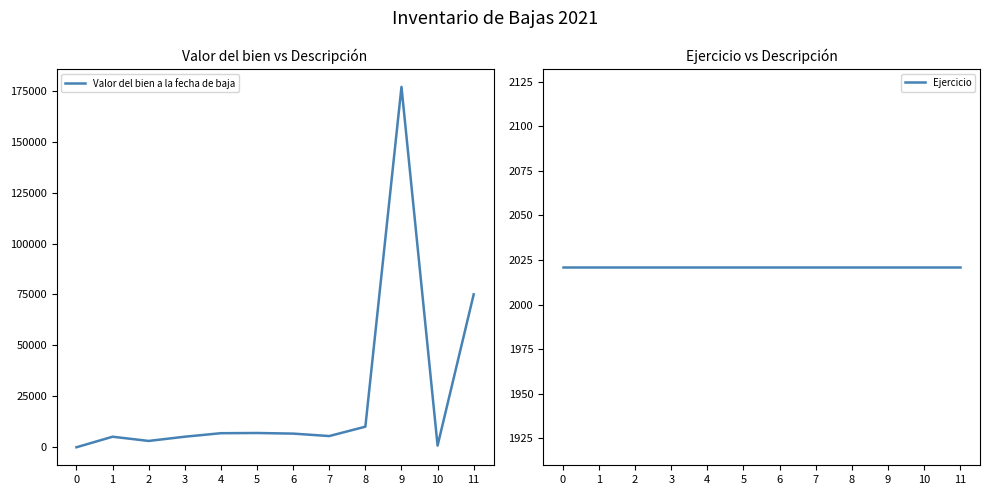

List the labels in order of Valor del bien a la fecha de baja value, largest first.

9, 11, 8, 5, 4, 6, 7, 3, 1, 2, 10, 0